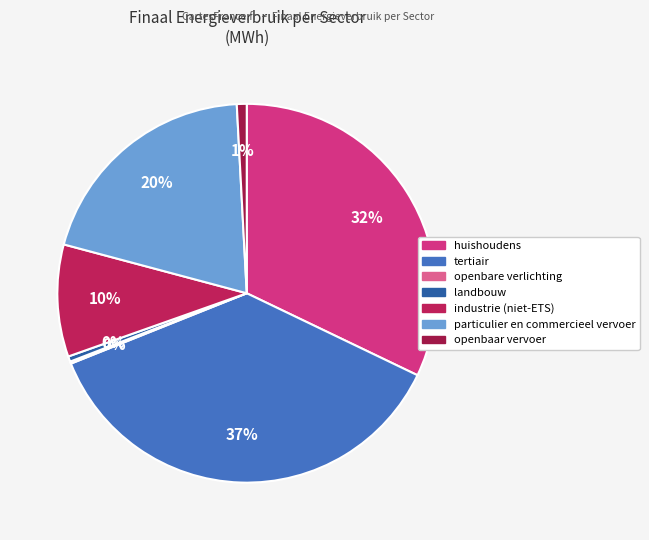

Which category has the smallest portion of the pie?

openbare verlichting